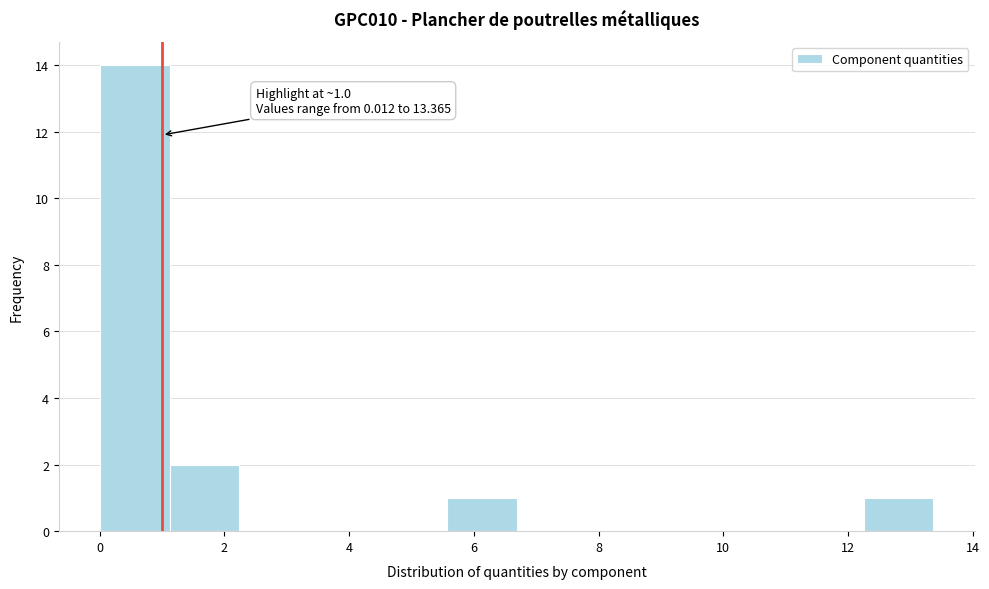

Which range on the x-axis has the tallest bar?

0.0 to 1.2